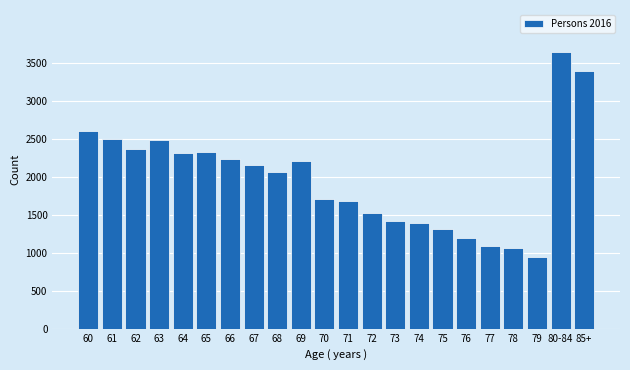

What is the greatest value displayed?

3647